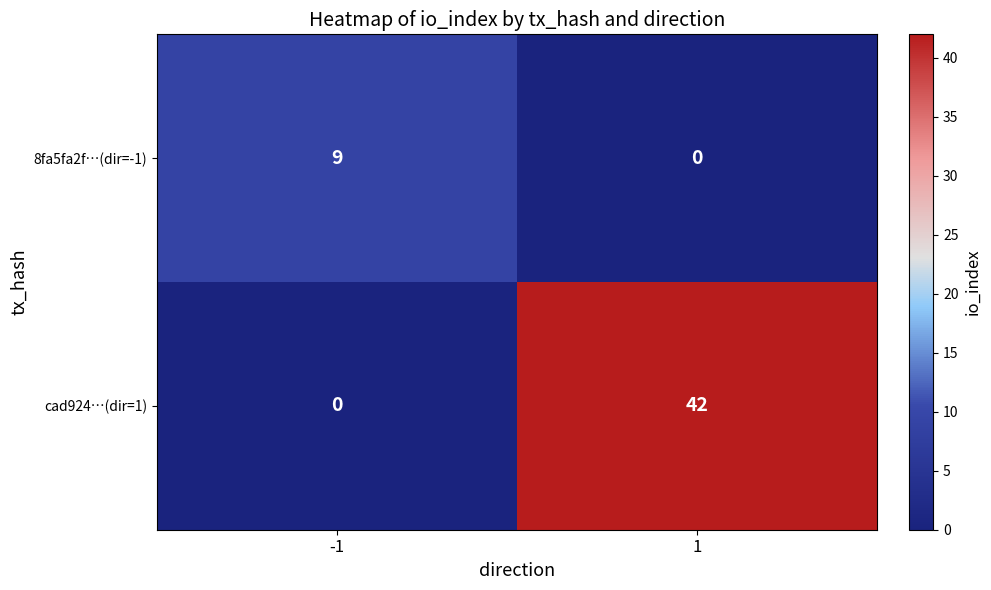

Reading right to left, what are all the values shown in this chart?

8fa5fa2f…(dir=-1): 0	9
cad924…(dir=1): 42	0